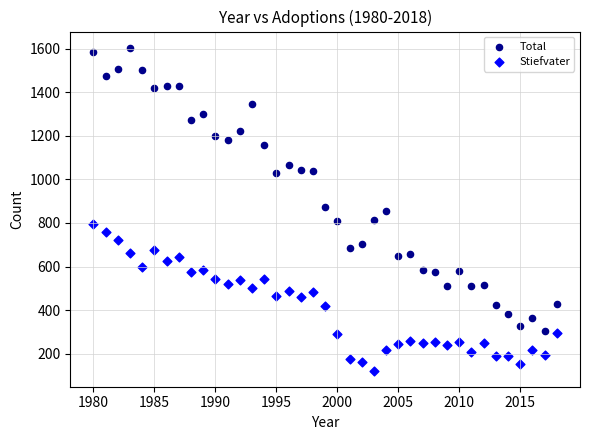

Which series has the widest spread of Y values?

Total